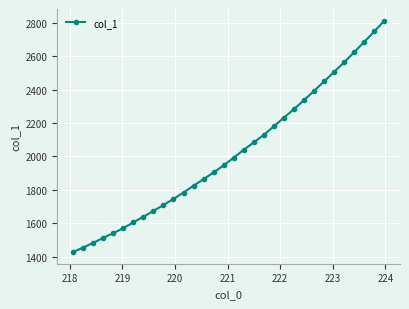

What is the difference between the second highest and minimum values?

1319.4